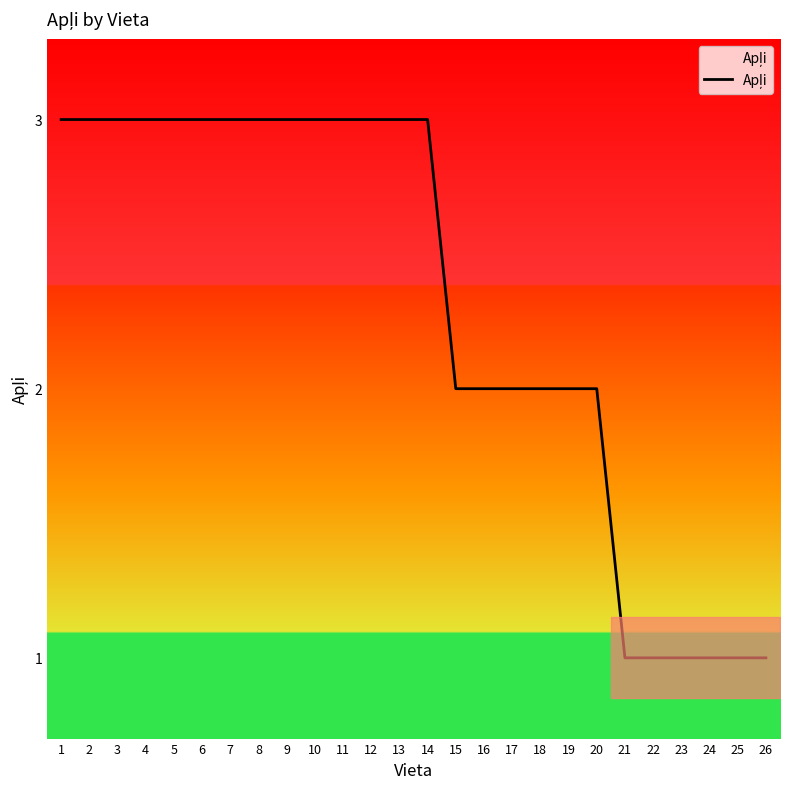

Between 5 and 25, which is larger?

5